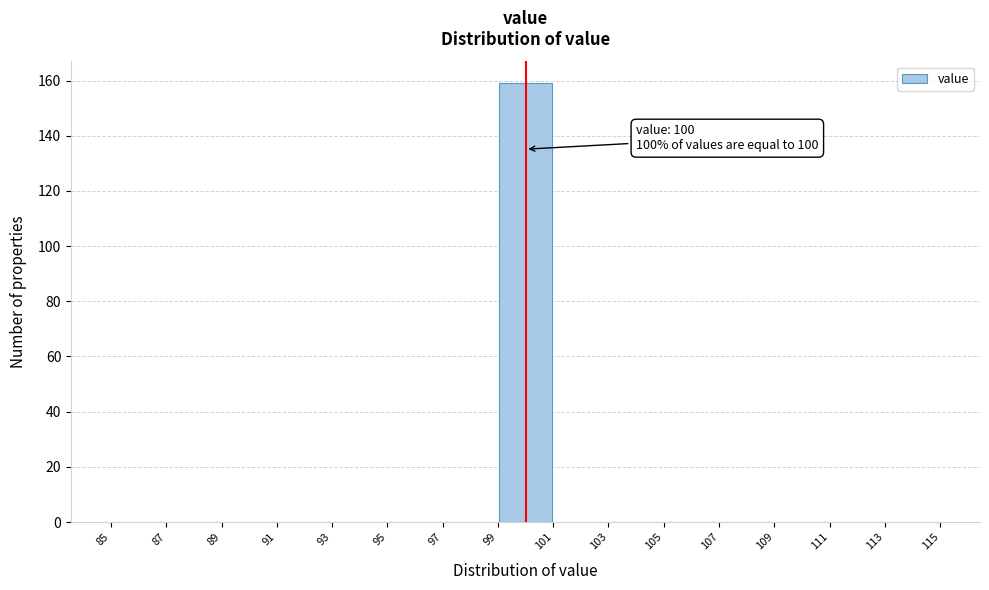

Over which range of the x-axis is the bar tallest?

99 to 101